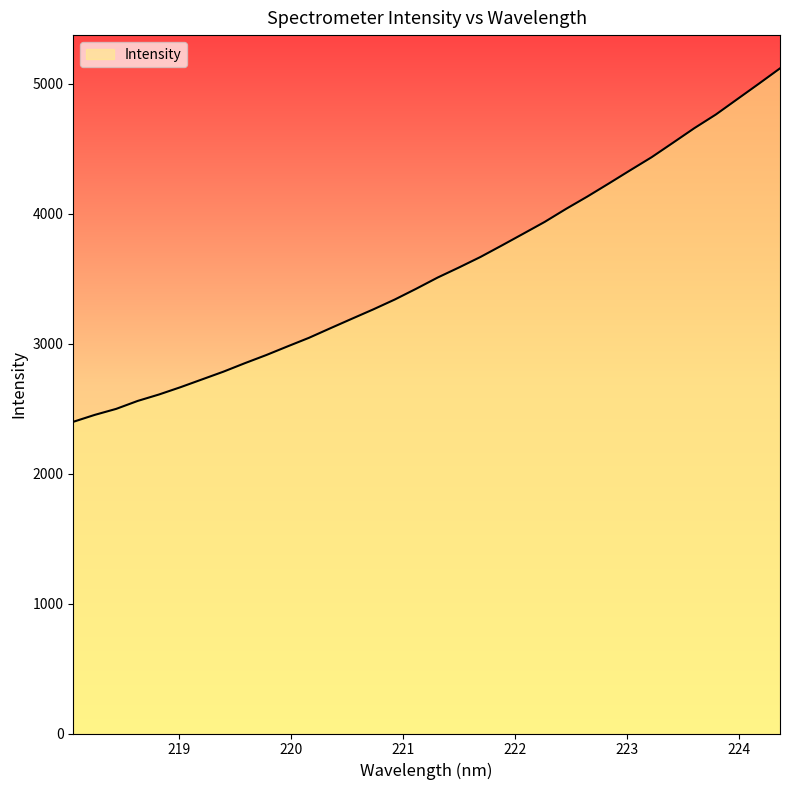

What is the difference between the maximum and minimum values?

2720.8